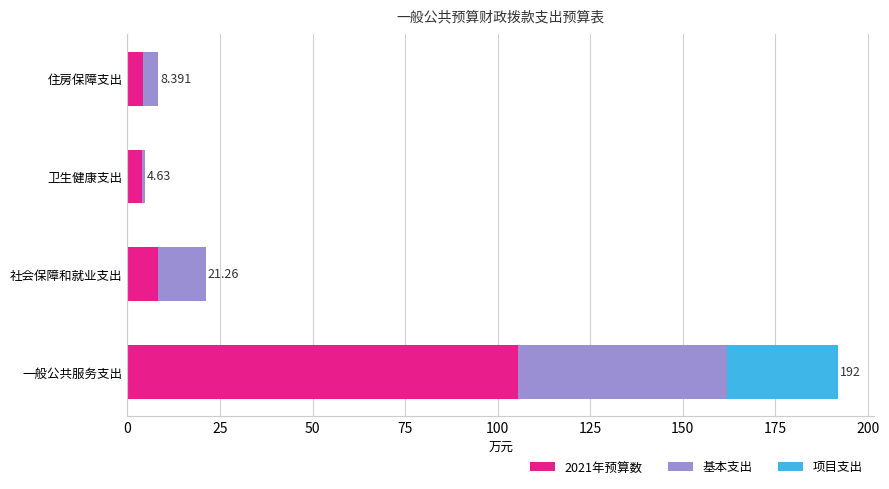

At which category is the sum across all series the highest?

一般公共服务支出